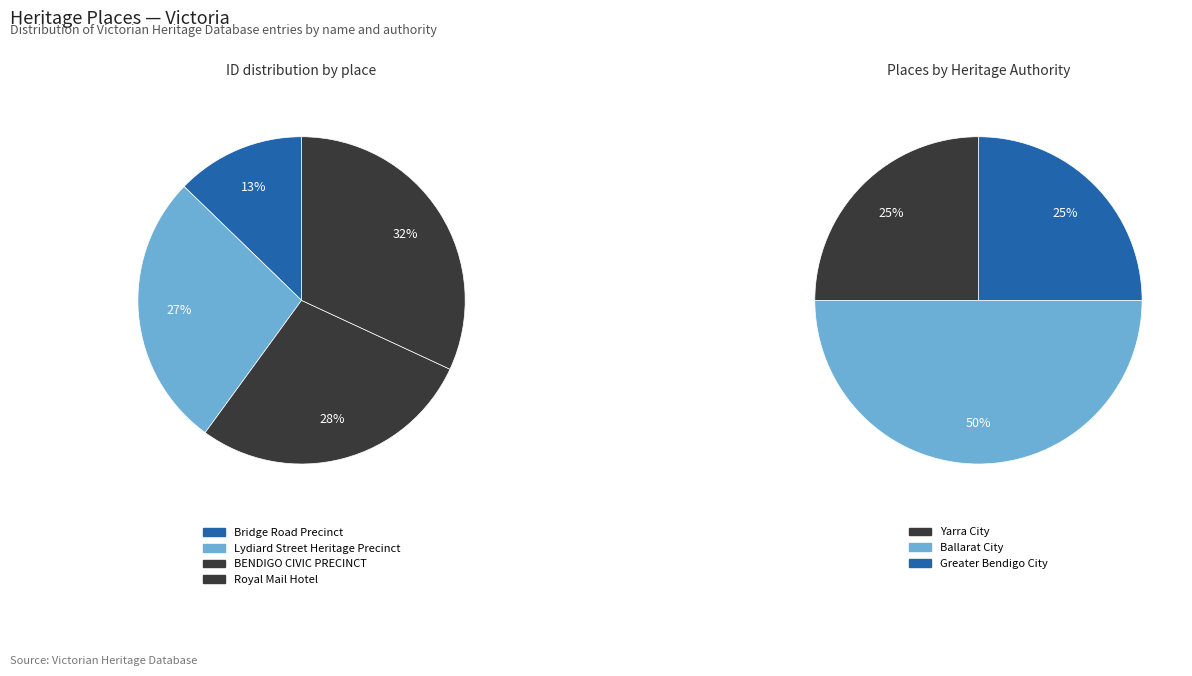

How many slices are in this pie chart?

4